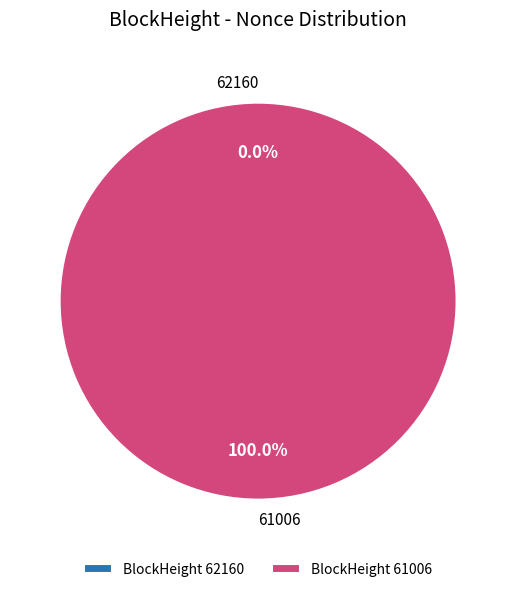

What is the largest slice in the pie chart?

61006